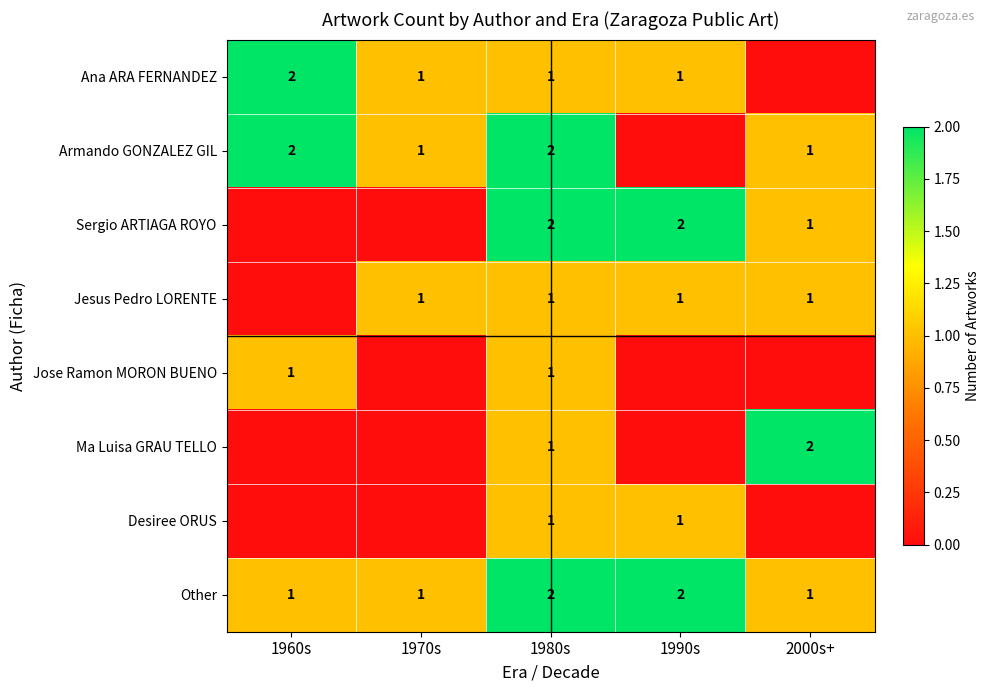

The value of Armando GONZALEZ GIL at 1960s is 2. True or false?

True